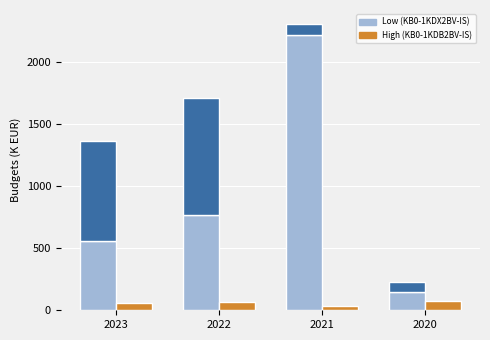

What is the maximum value shown in the chart?

2218